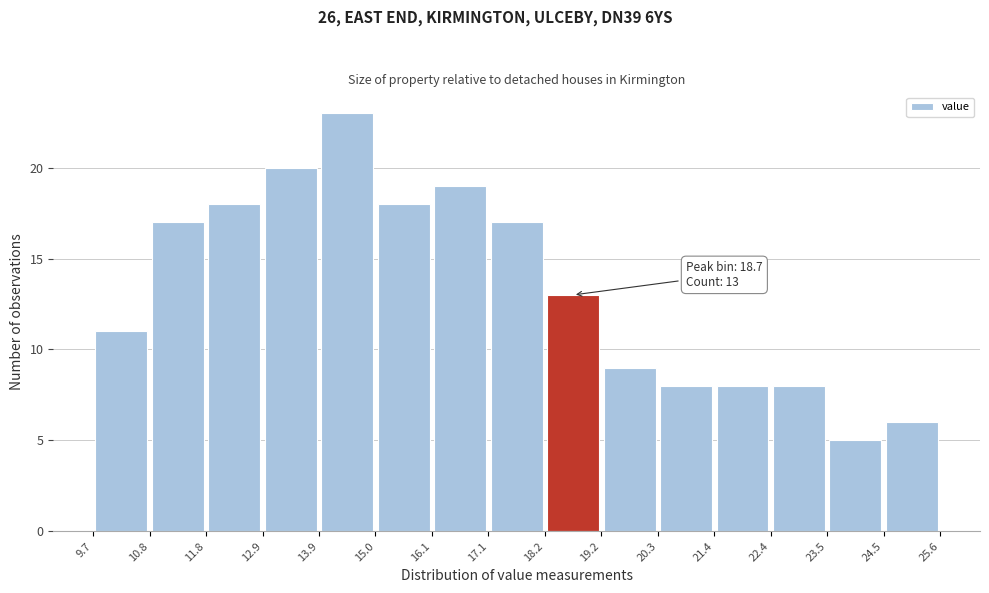

Which range on the x-axis has the tallest bar?

13.9 to 15.0